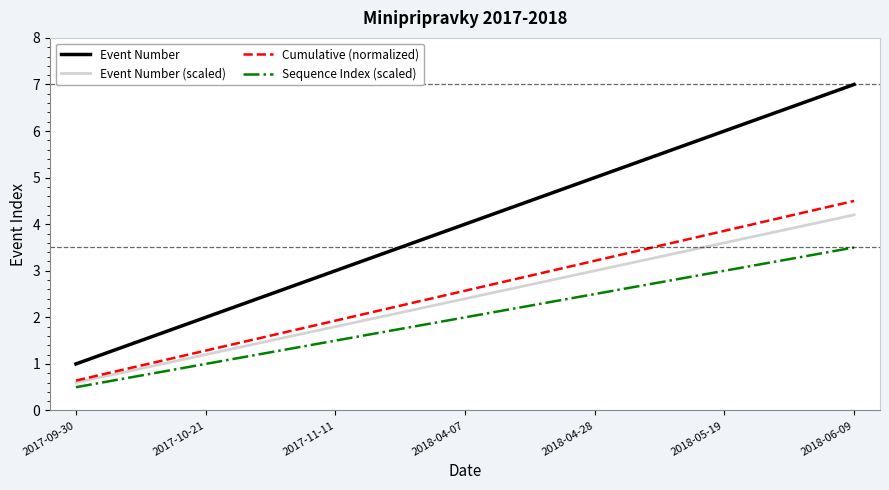

What position from the right is 2018-05-19?

2